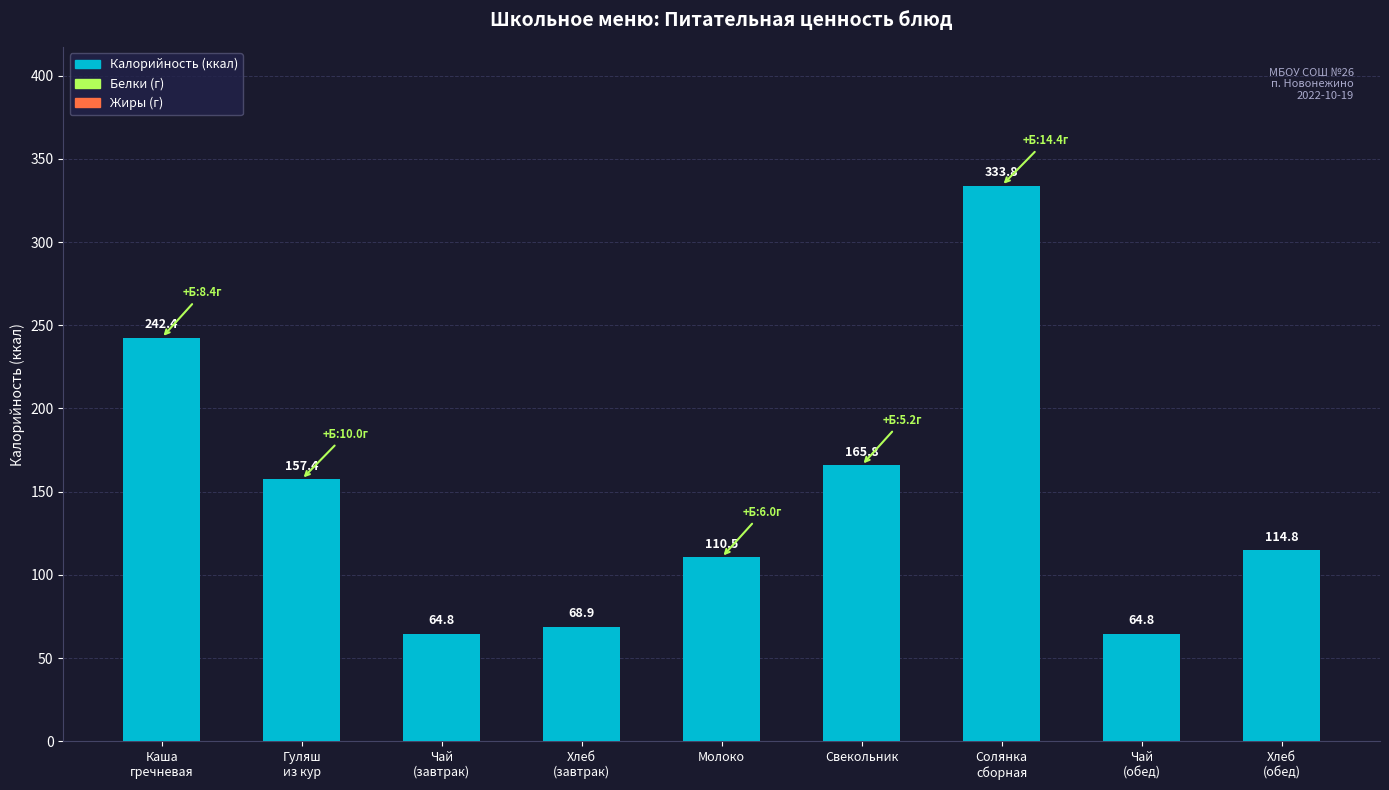

True or false: the data shows 35.4 at Чай
(завтрак).

False